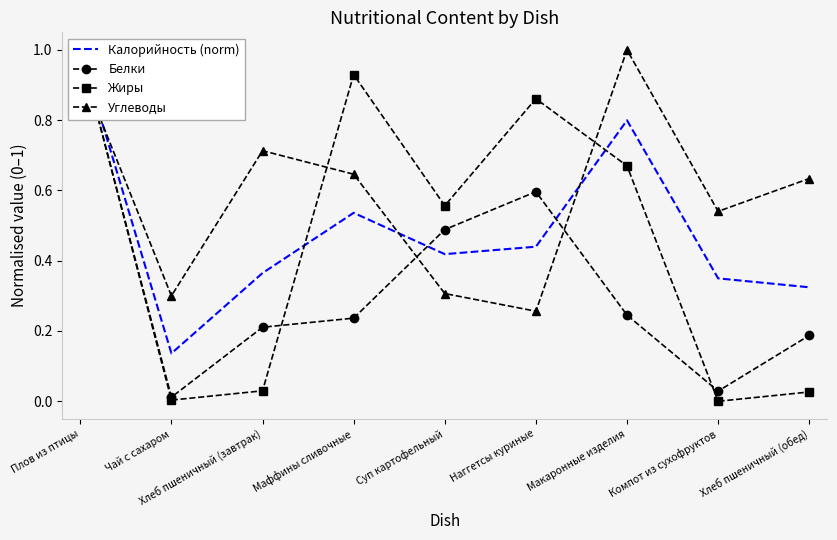

The Белки series shows 0.2 at Хлеб пшеничный (обед). True or false?

True